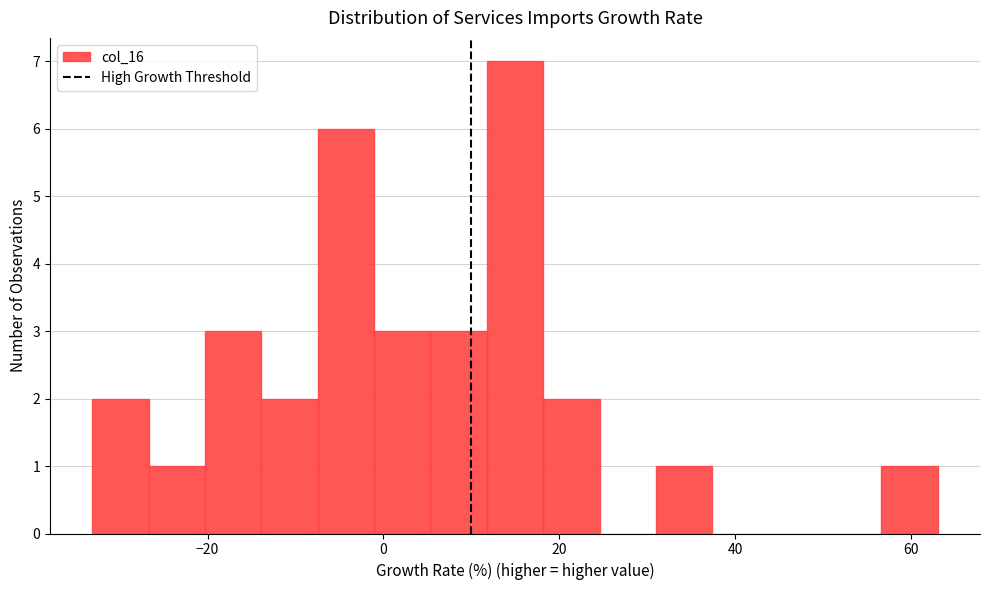

Around what value on the x-axis is the tallest bar? Give the approximate position of its centre, as read against the axis.

14